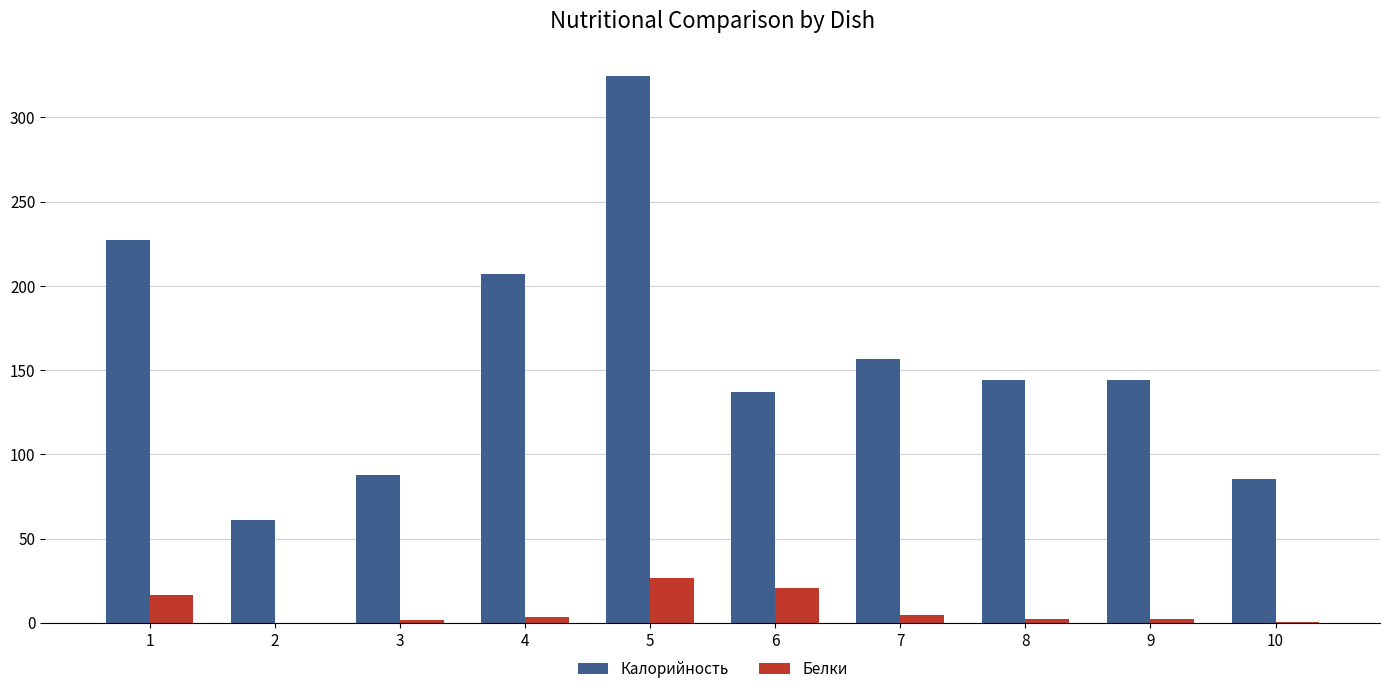

The value of Калорийность at 7 is 156.6. True or false?

True